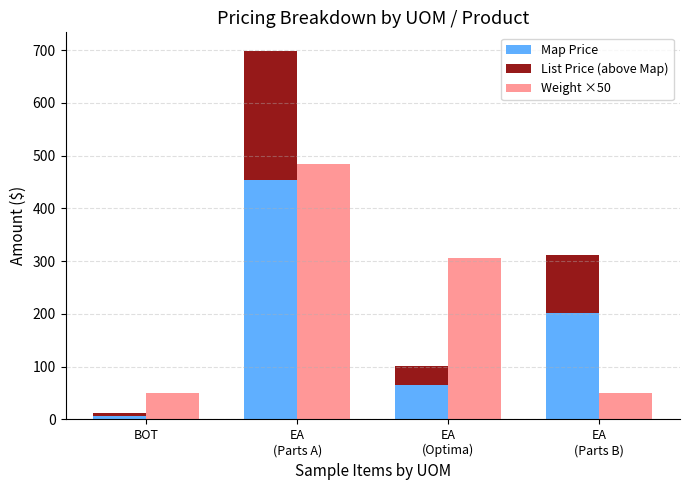

Where is Weight ×50 nearest to the value 267?

EA
(Optima)